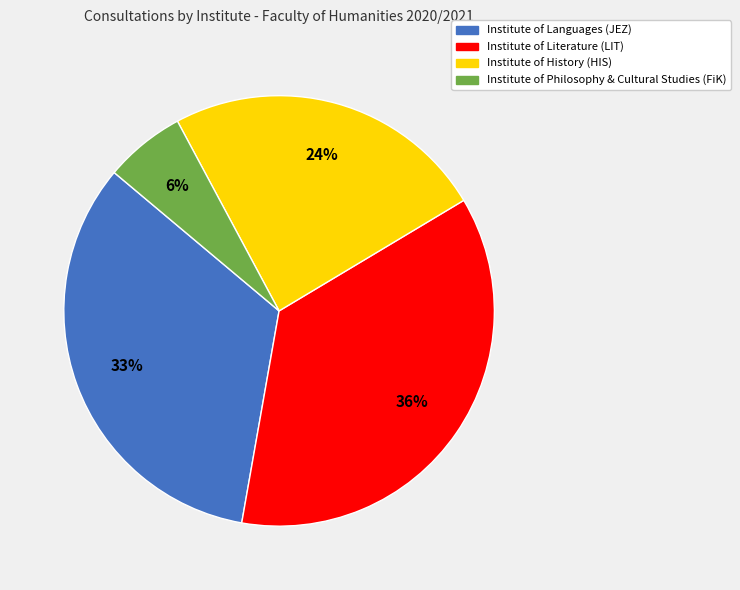

Is there a majority slice in this chart?

No